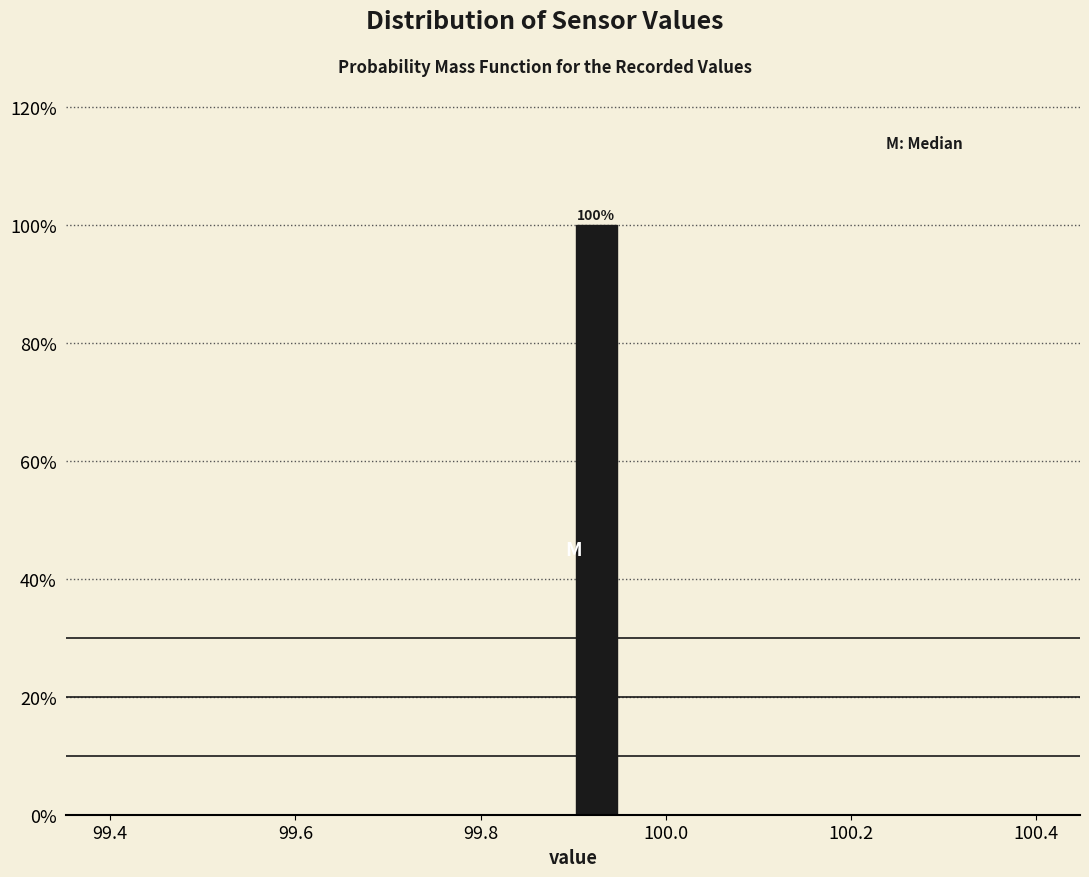

Read against the x-axis, roughly where is the centre of the tallest bar?

99.92